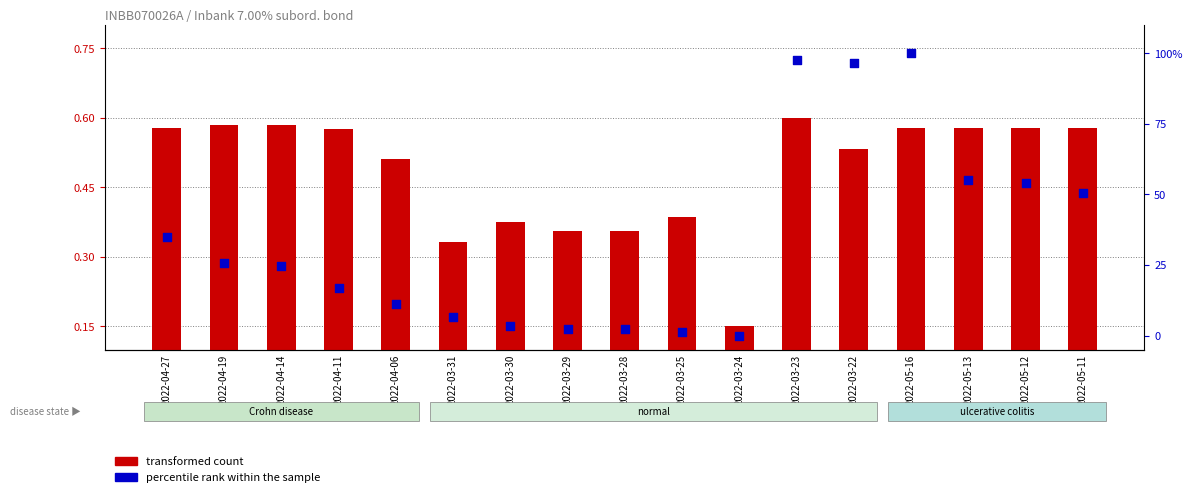

Which series has the largest Y range (max minus min)?

percentile rank within the sample